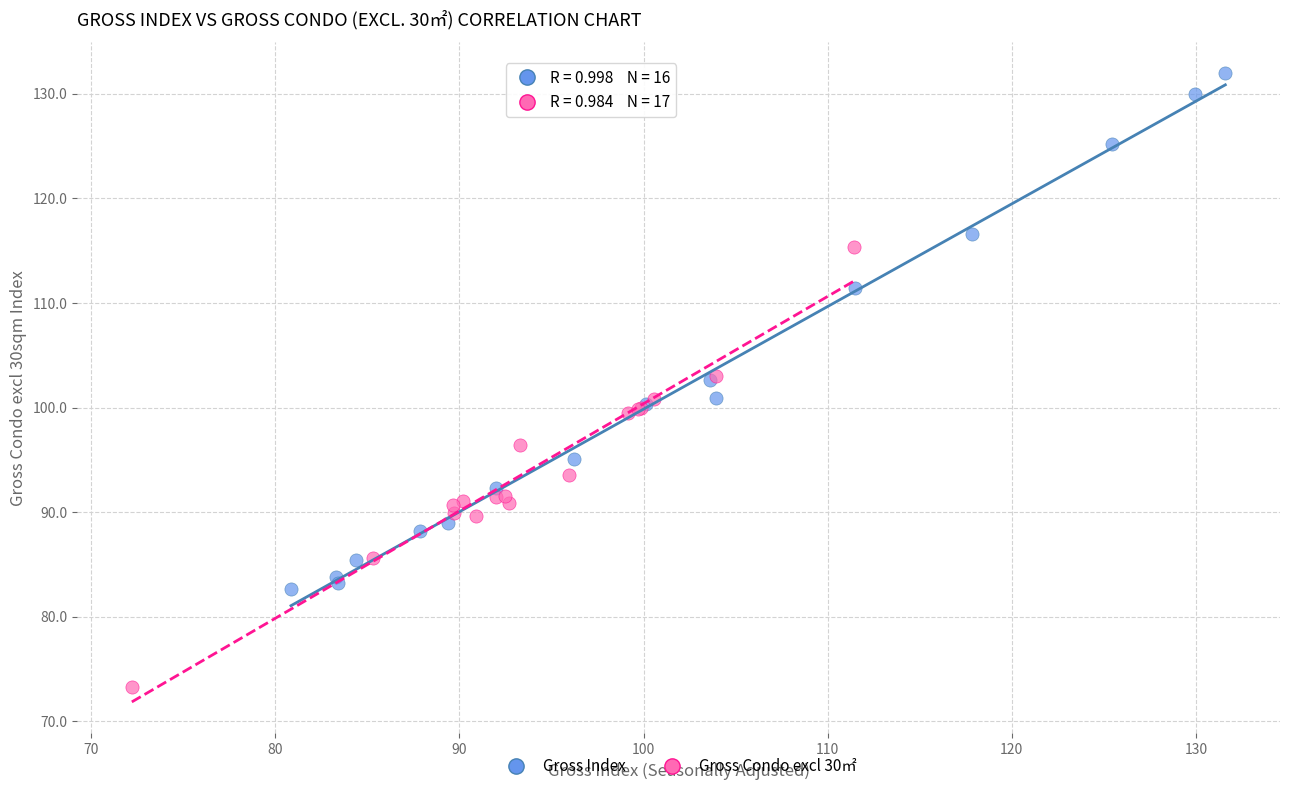

Which series contains the highest Y value?

Gross Index